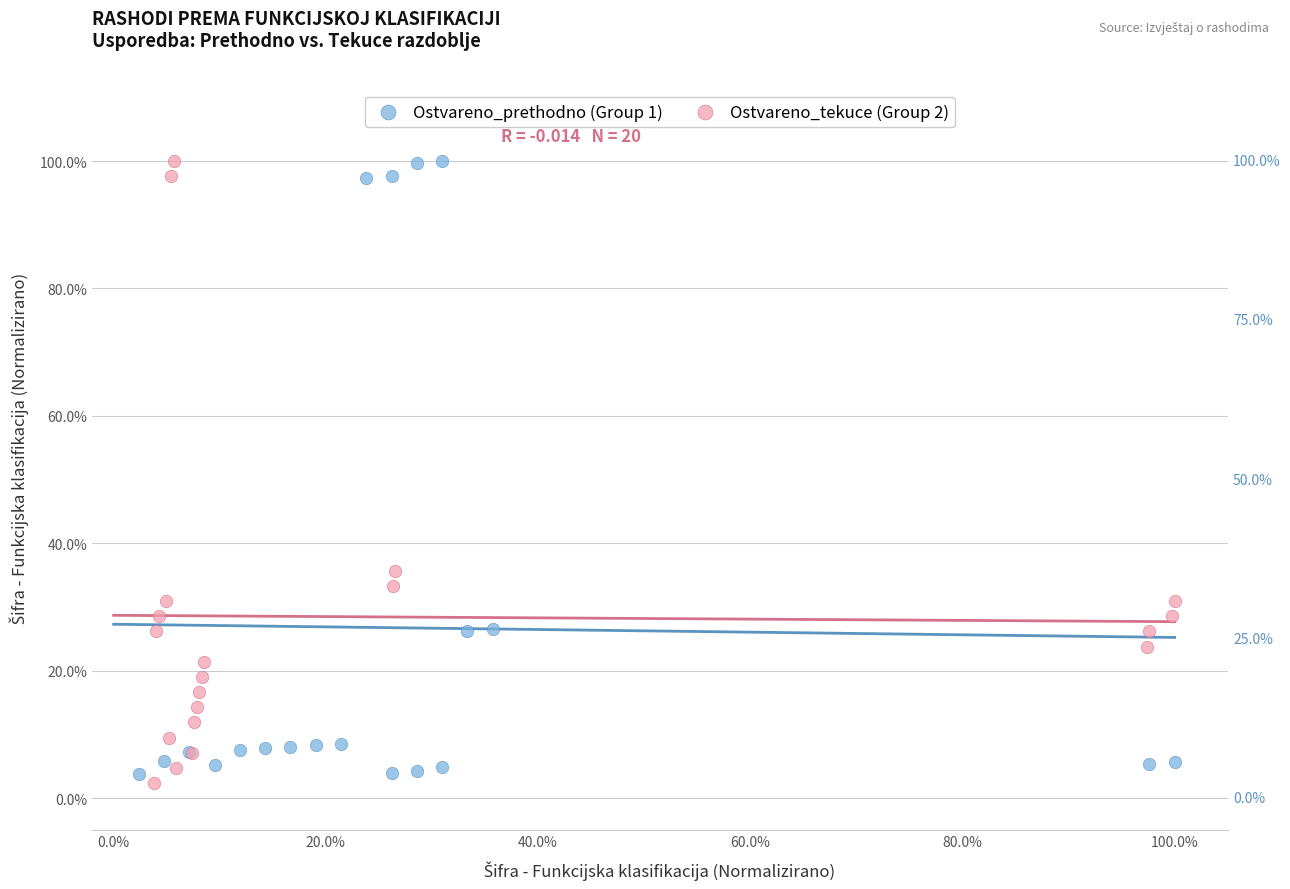

What are all the series names shown in the legend?

Ostvareno_prethodno (Group 1), Ostvareno_tekuce (Group 2)